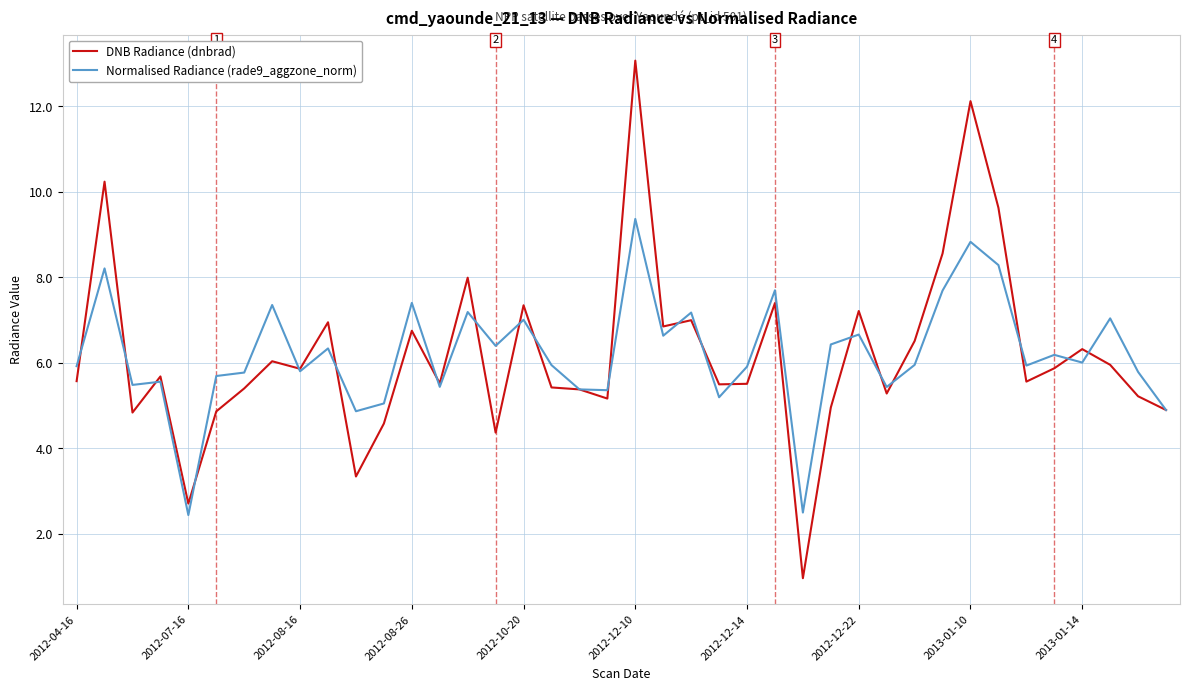

Rank the series by their maximum value, from lowest to highest.

Normalised Radiance (rade9_aggzone_norm), DNB Radiance (dnbrad)